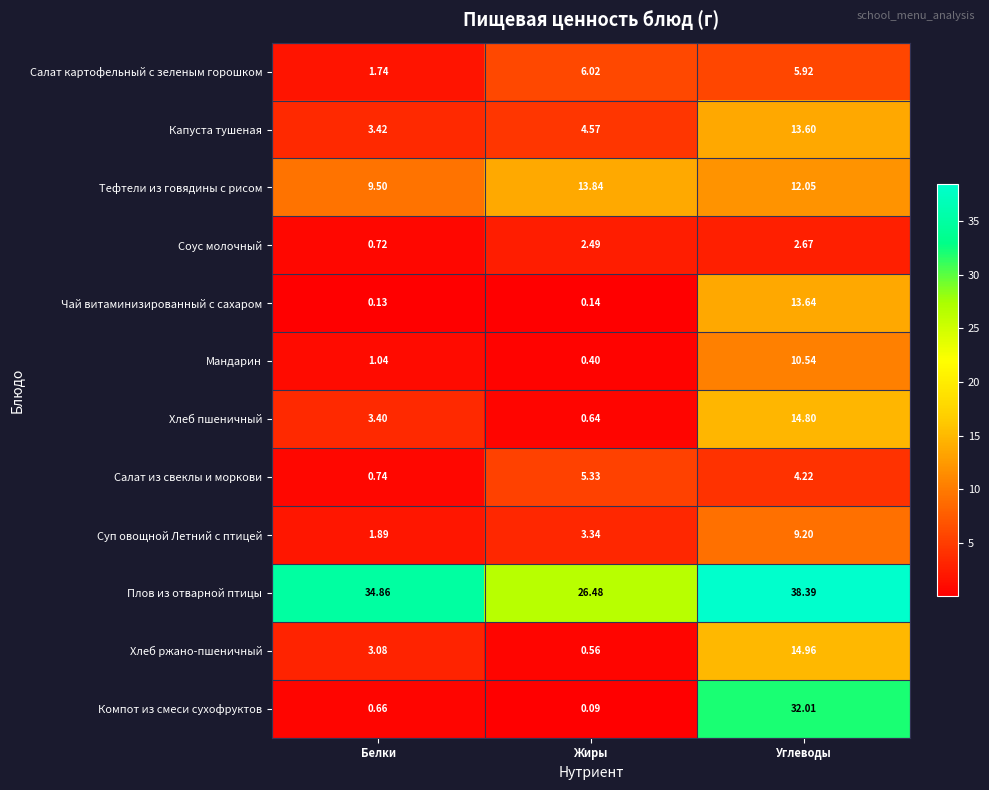

Is the value of Хлеб ржано-пшеничный at Белки greater than the value of Суп овощной Летний с птицей at Жиры?

No